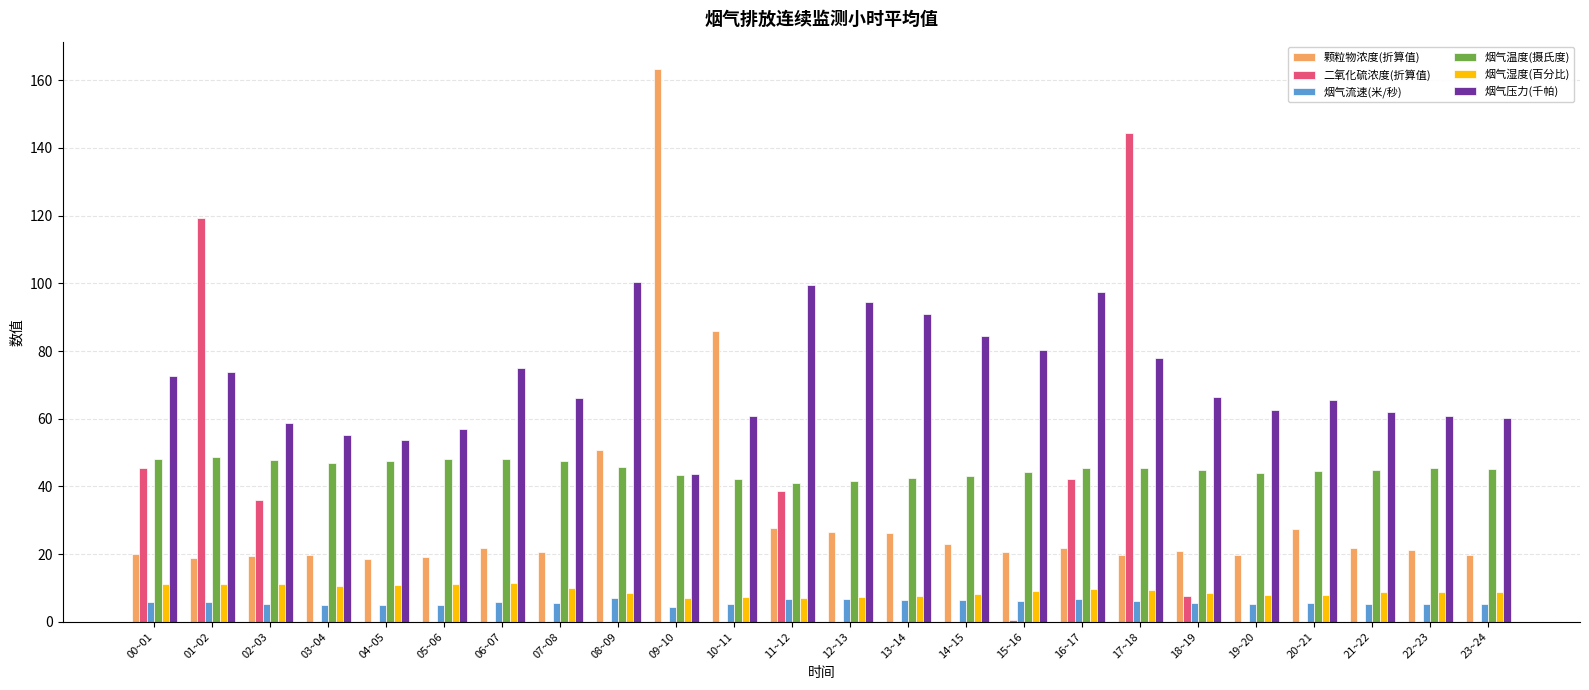

What is the sum of the 烟气温度(摄氏度) values at 13~14 and 07~08?

89.7